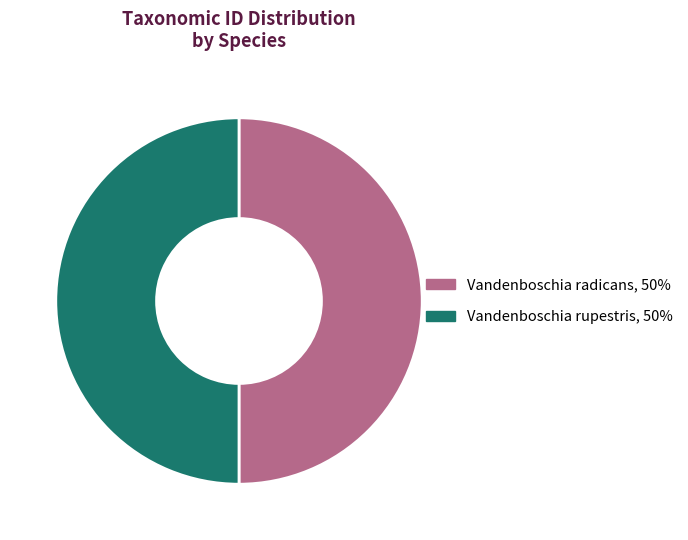

Is it true that Vandenboschia rupestris is 50% of the pie?

True